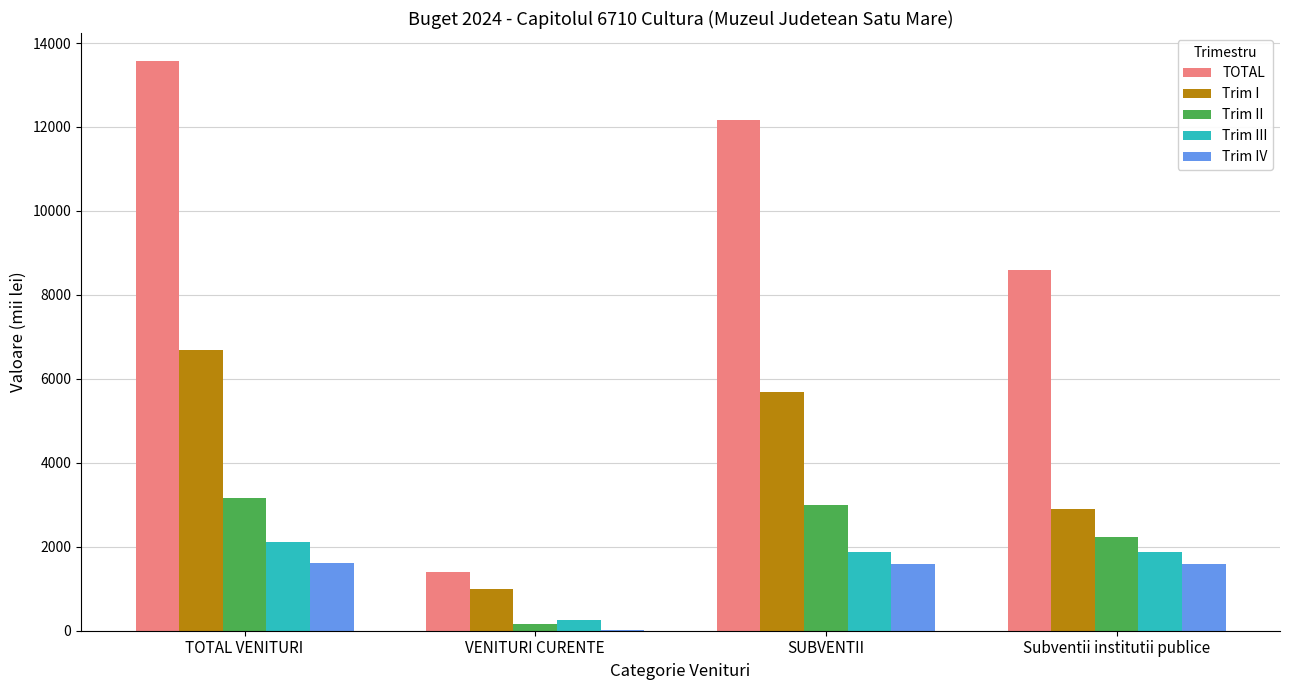

How many series are shown in this chart?

5